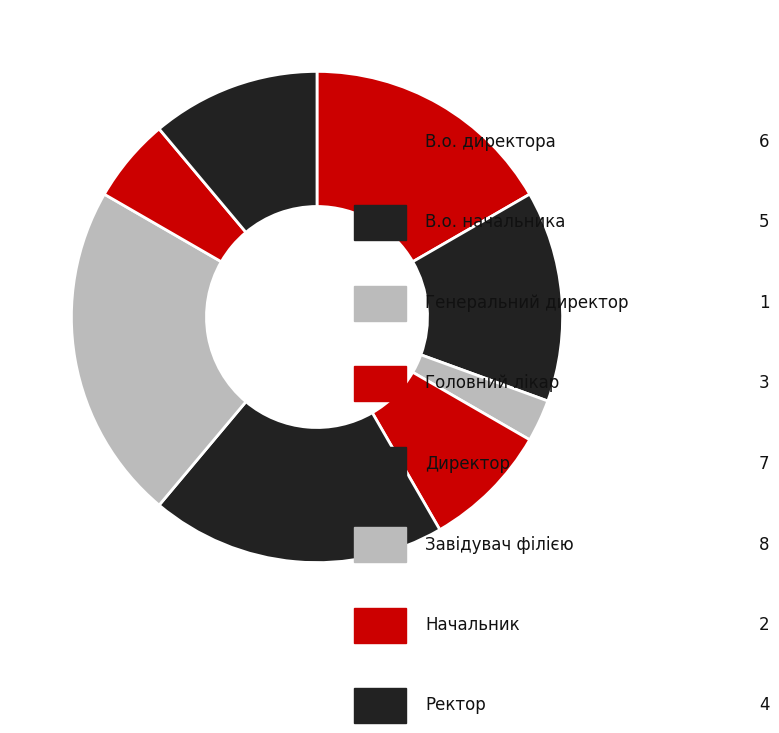

Which slice is the largest?

Завідувач філією